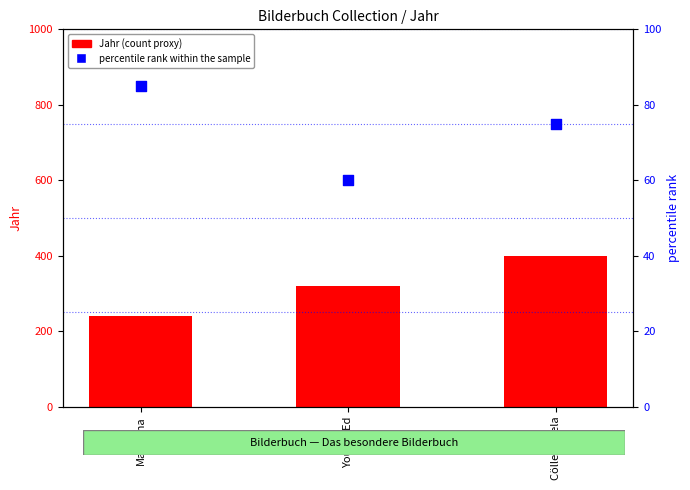

What are all the series names shown in the legend?

Jahr (count proxy), percentile rank within the sample